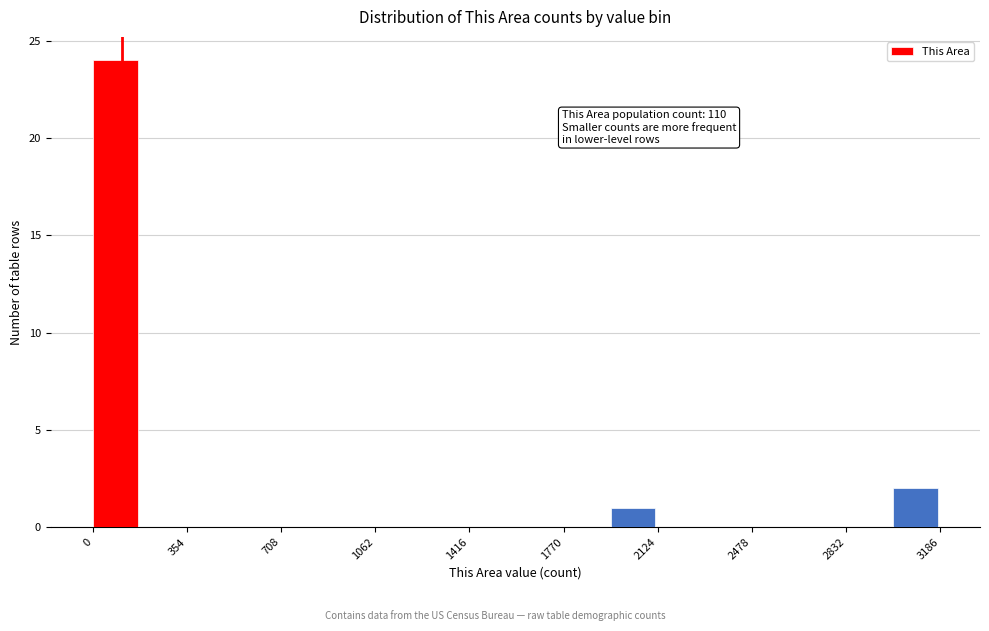

Around what value on the x-axis is the tallest bar? Give the approximate position of its centre, as read against the axis.

100